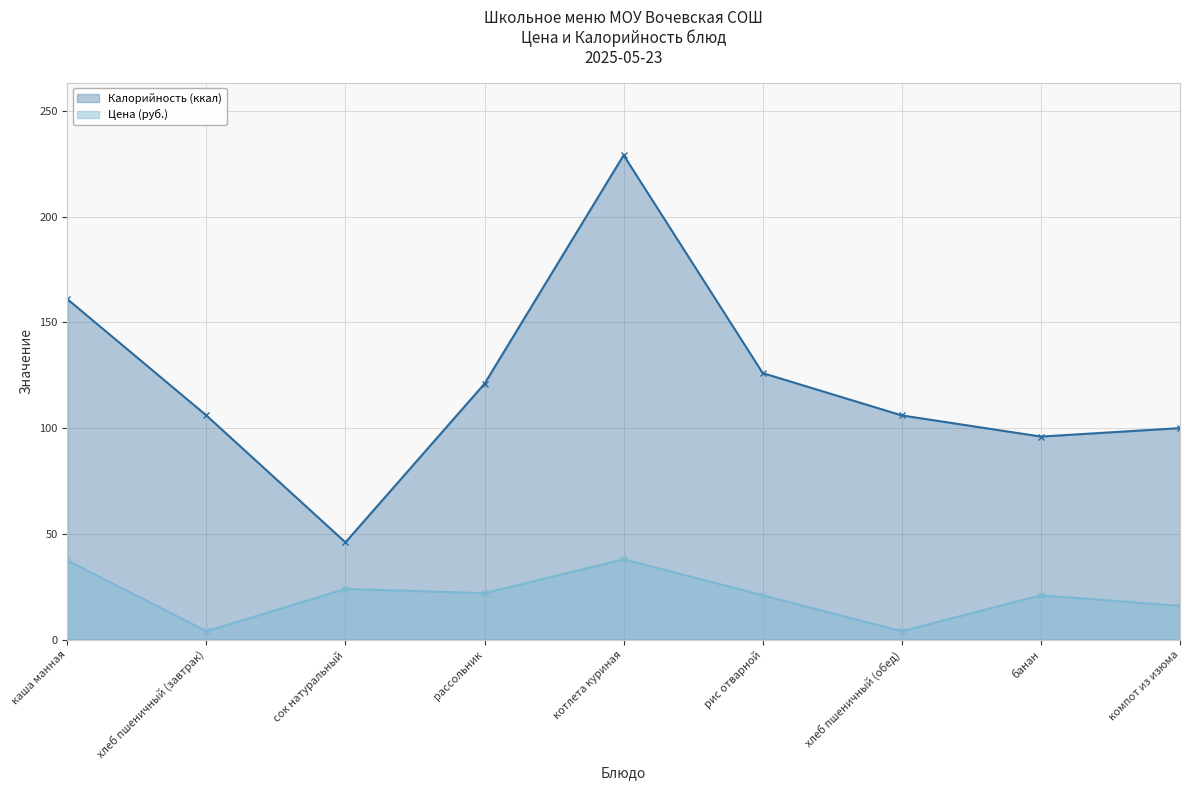

In Калорийность, how many points are lower than both neighbors (excluding endpoints)?

2